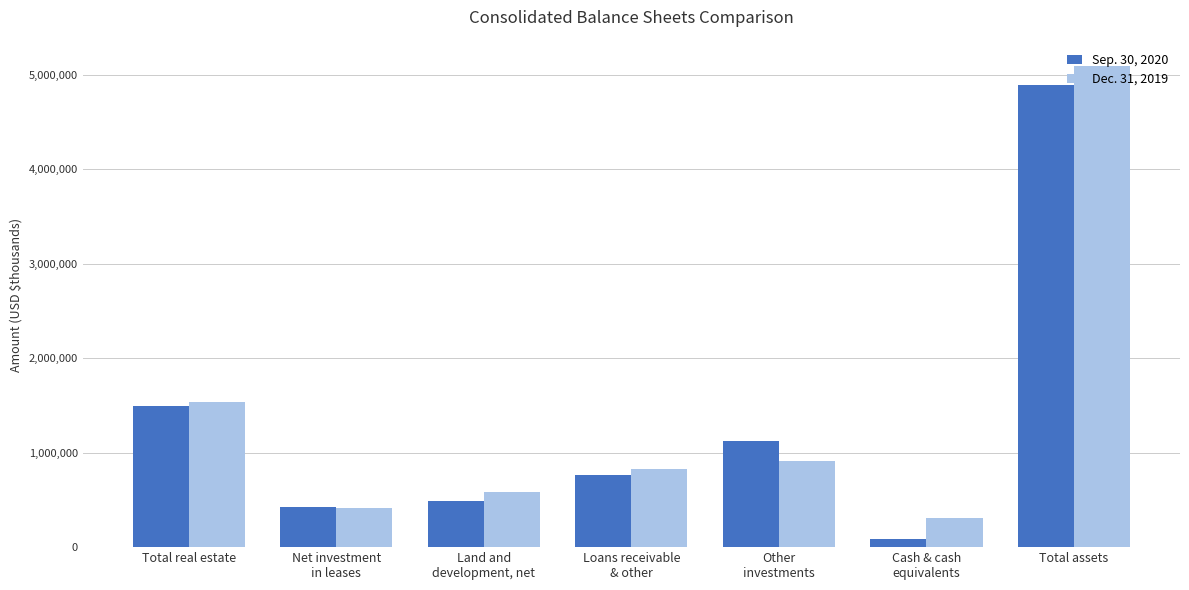

What is the spread (max minus min) of values at Net investment
in leases?

1502